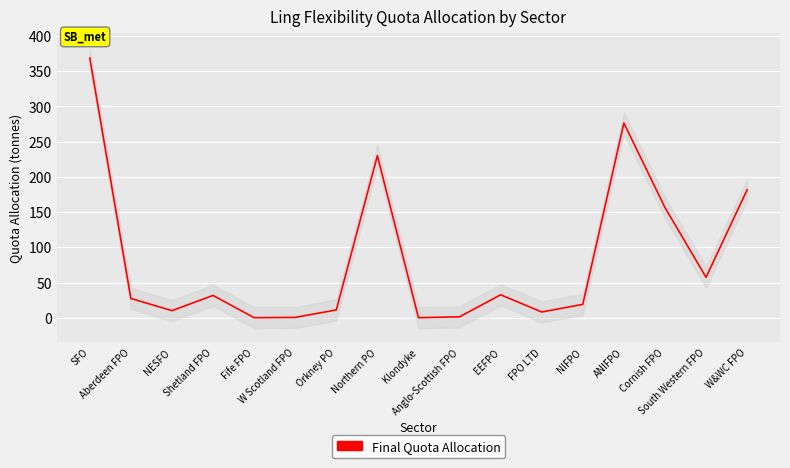

Which category has the lowest value across all series?

Fife FPO